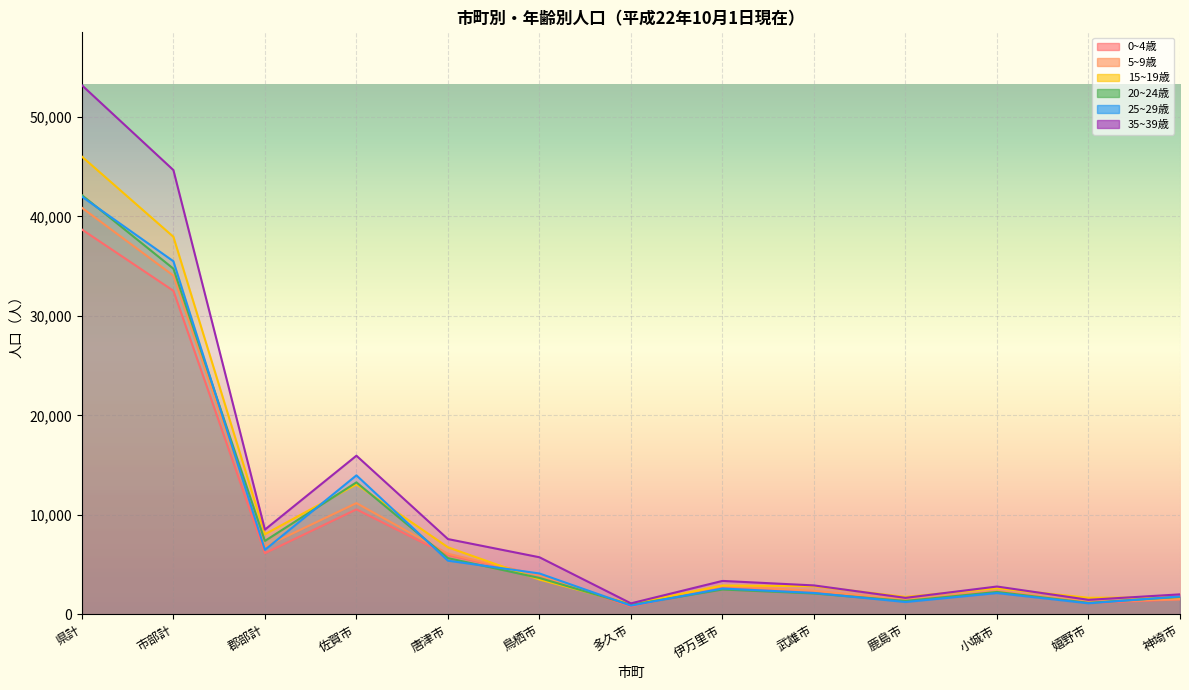

List the series in order of their peak value, lowest first.

0~4歳, 5~9歳, 25~29歳, 20~24歳, 15~19歳, 35~39歳